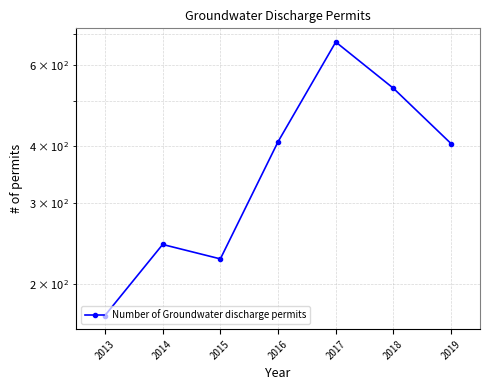

How many interior local peaks (higher than both neighbors) does the data have?

2